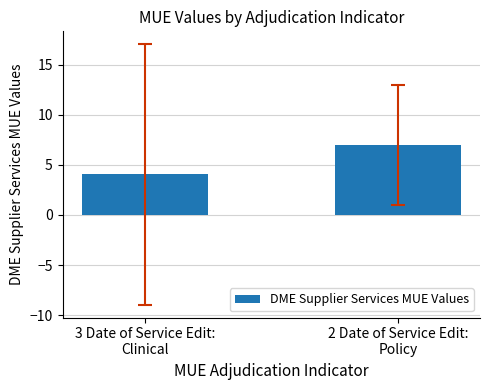

Is it true that the value at 2 Date of Service Edit:
Policy is 7.0?

True